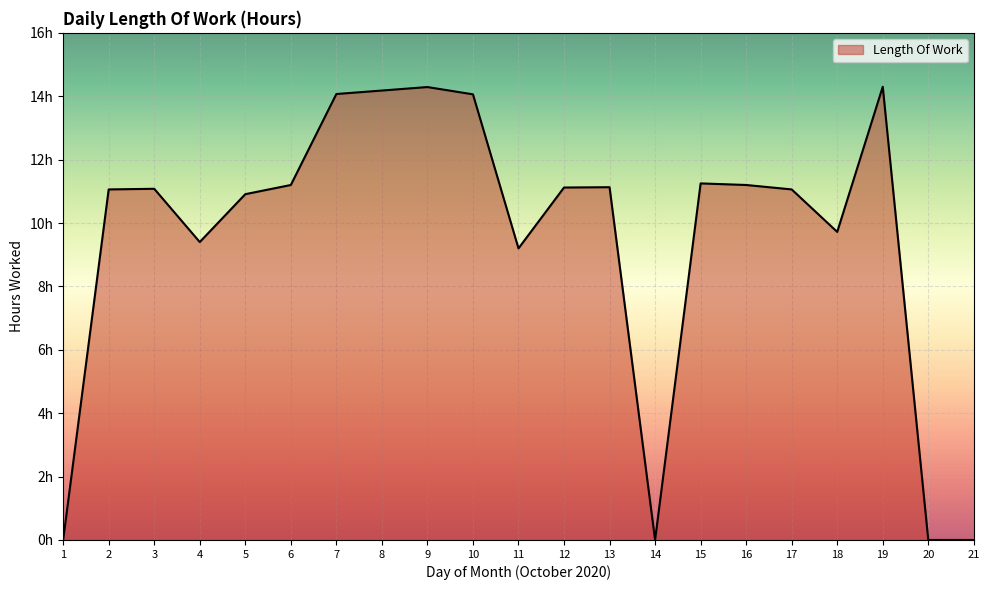

Which label corresponds to the largest value in the chart?

19